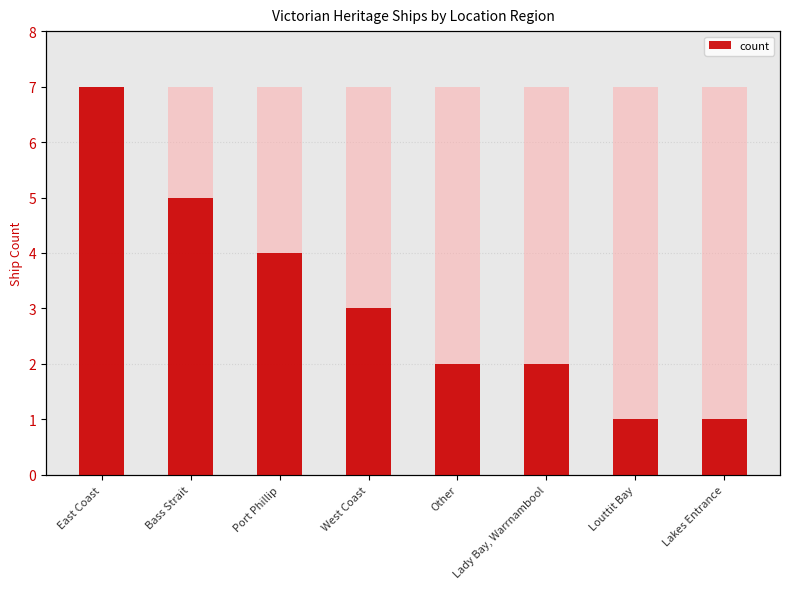

At which category does the chart reach its minimum across all series?

Louttit Bay